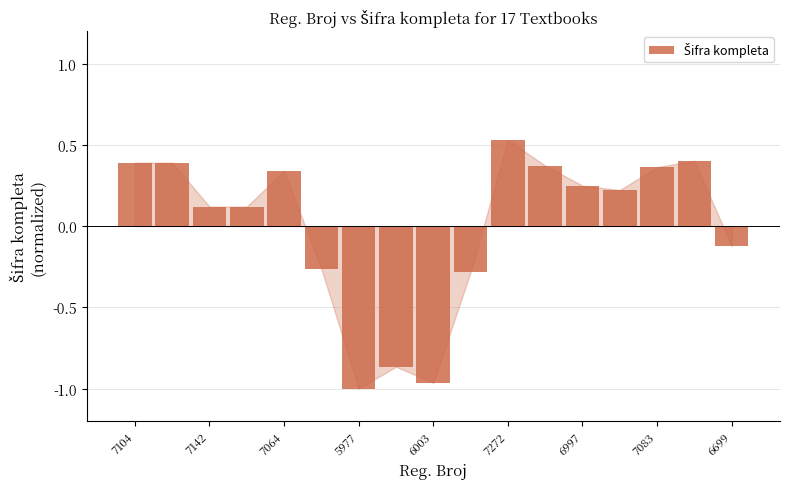

What is the difference between the second highest and minimum values?

1.4